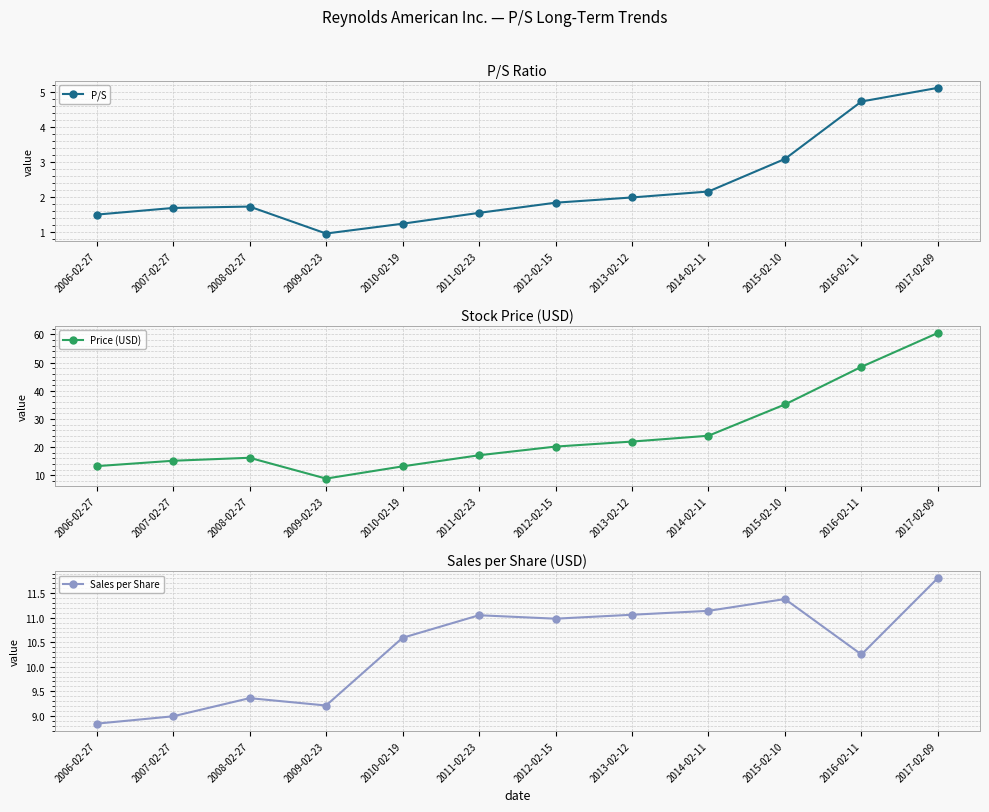

What is the difference between the maximum and second lowest values in the Sales per Share series?

2.8